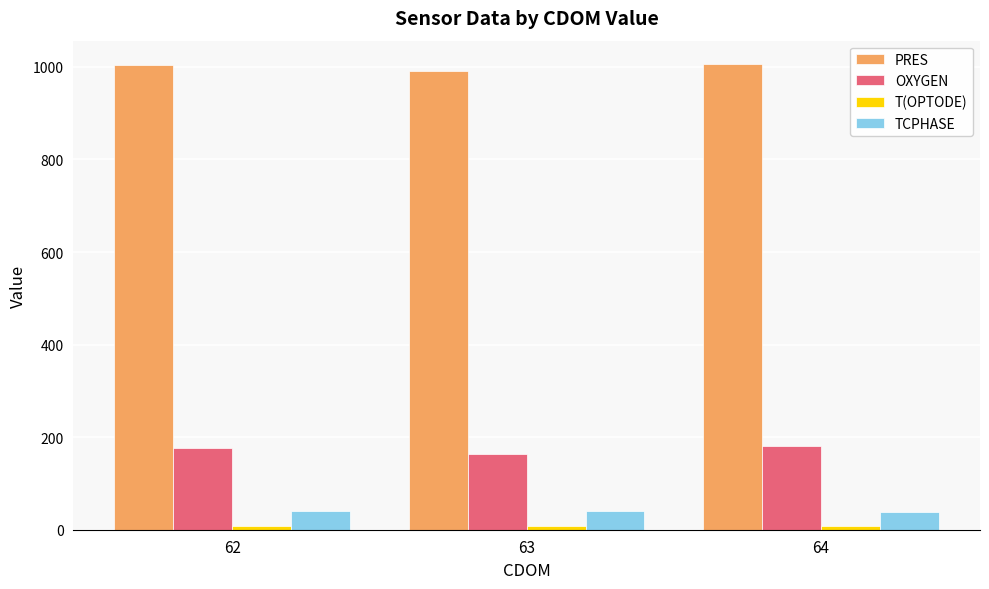

What is the minimum value for TCPHASE?

39.3